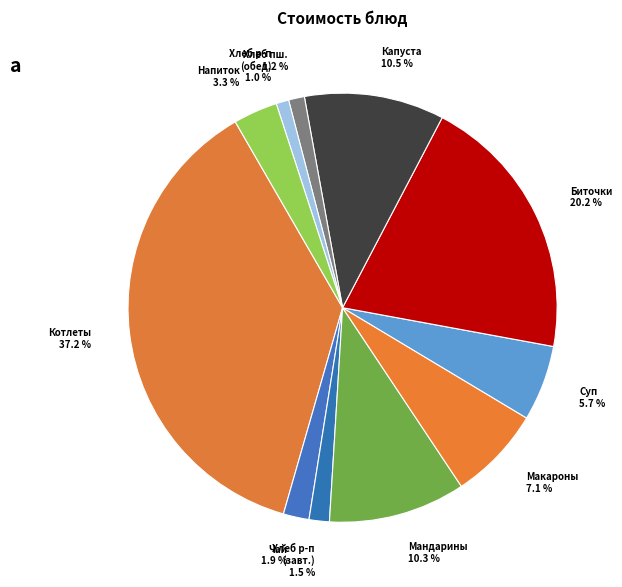

Count the number of slices in the pie.

11